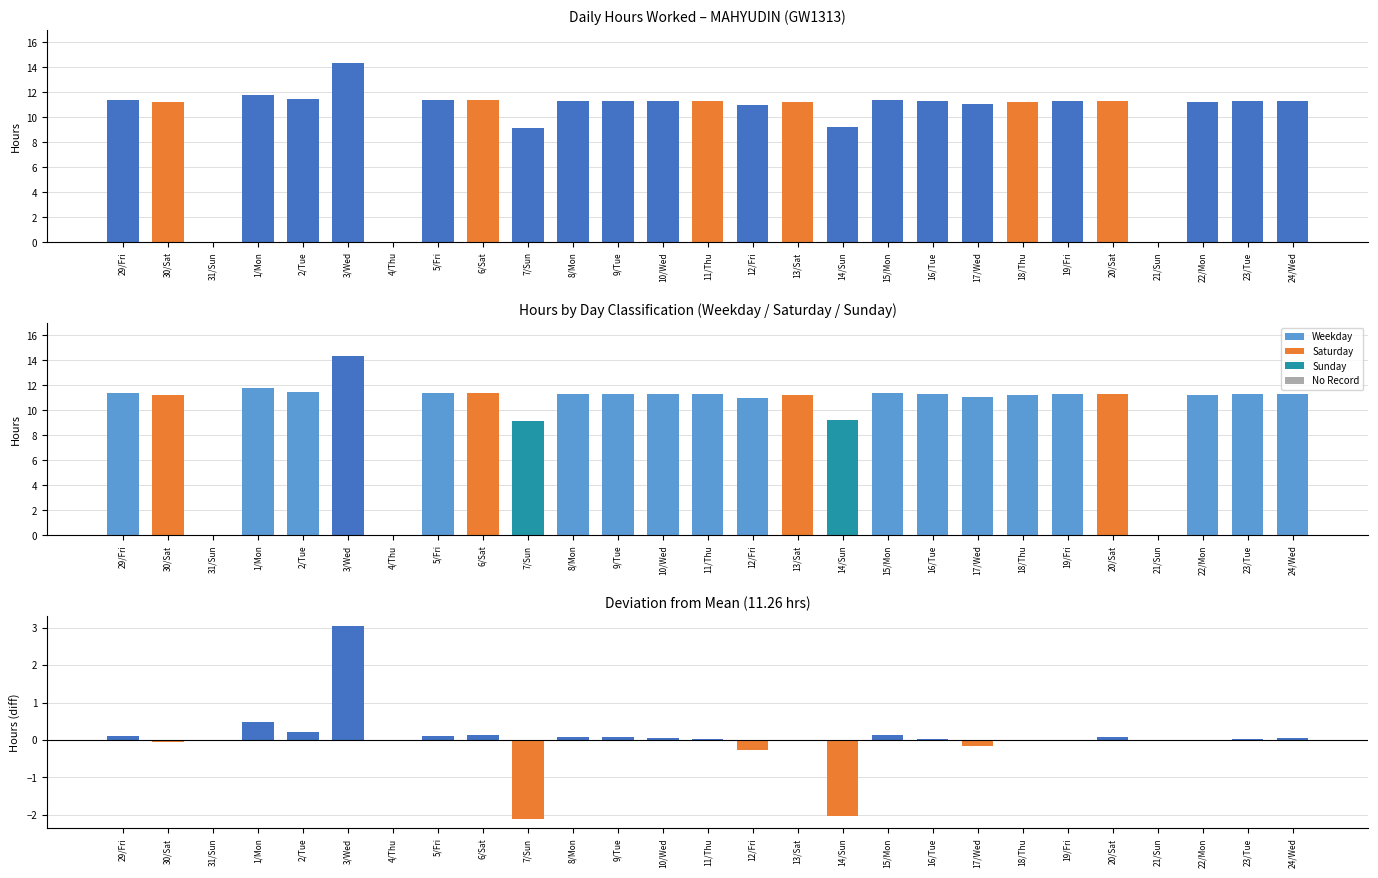

What is the difference between the Hours by Day Type values at 1/Mon and 30/Sat?

0.6